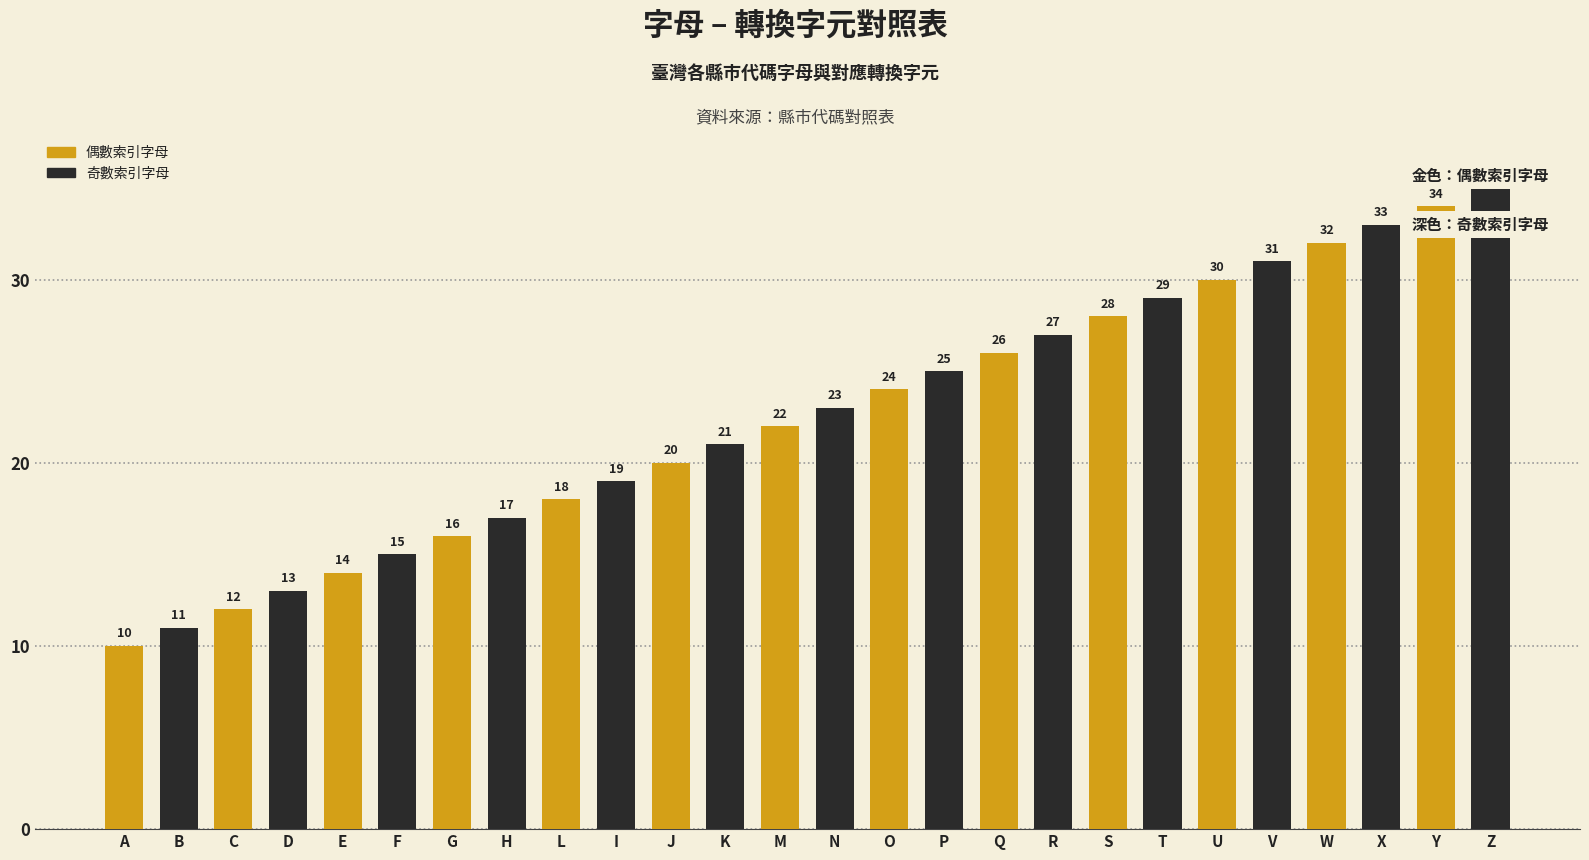

Count the number of categories in the chart.

26